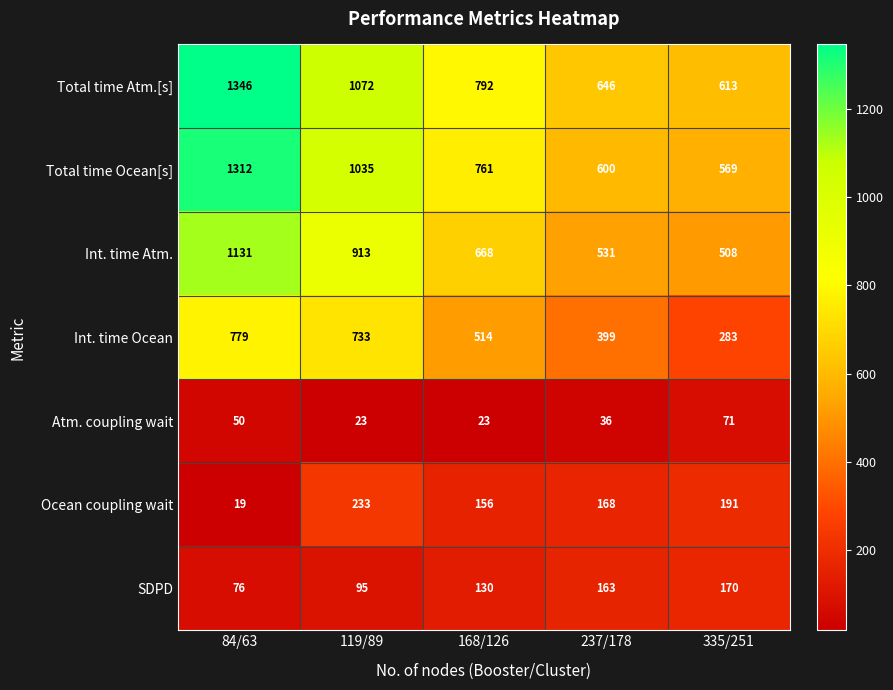

Which series has the largest total across all categories?

Total time Atm.[s]